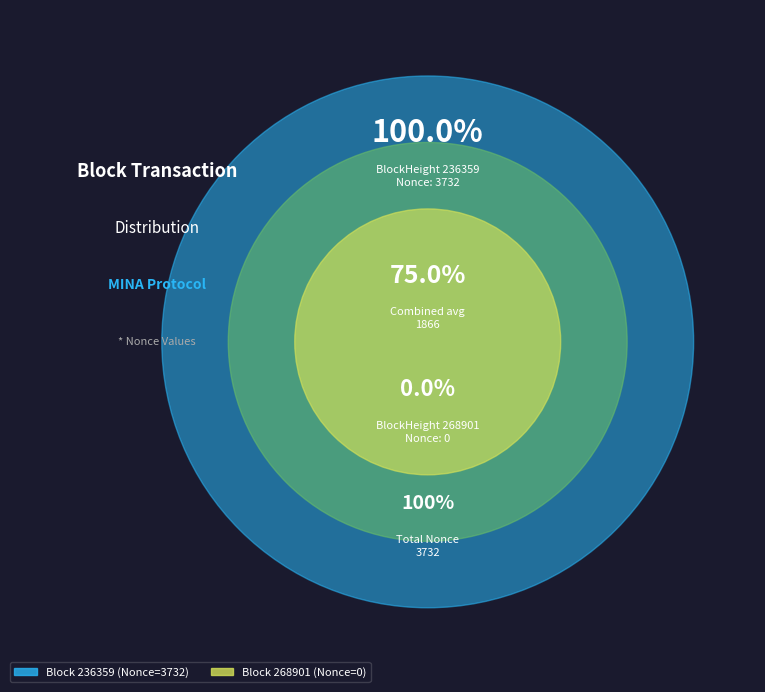

How many slices are in this pie chart?

2